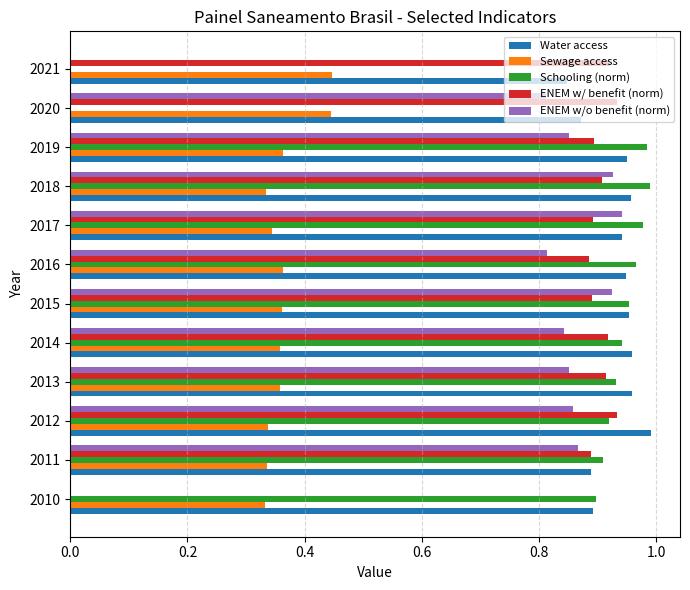

What is the sum of the Schooling (norm) values at 2016 and 2012?

1.9